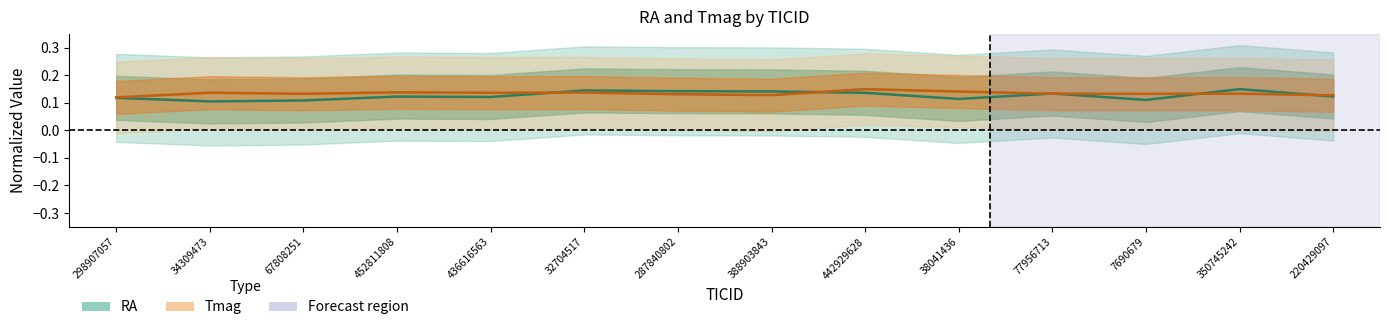

At how many categories does at least one series exceed 0?

14